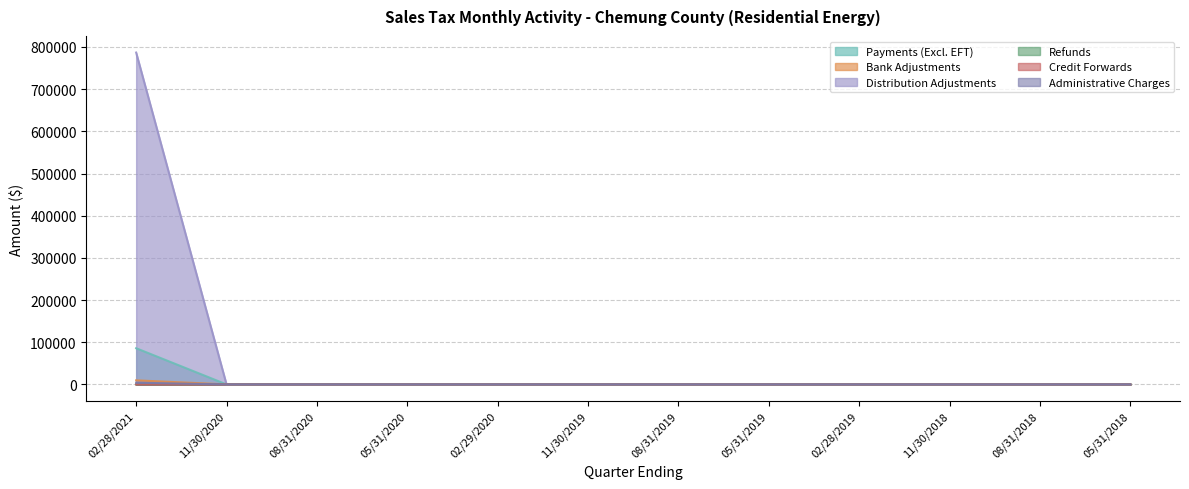

Which series has the largest range (max minus min)?

Distribution Adjustments